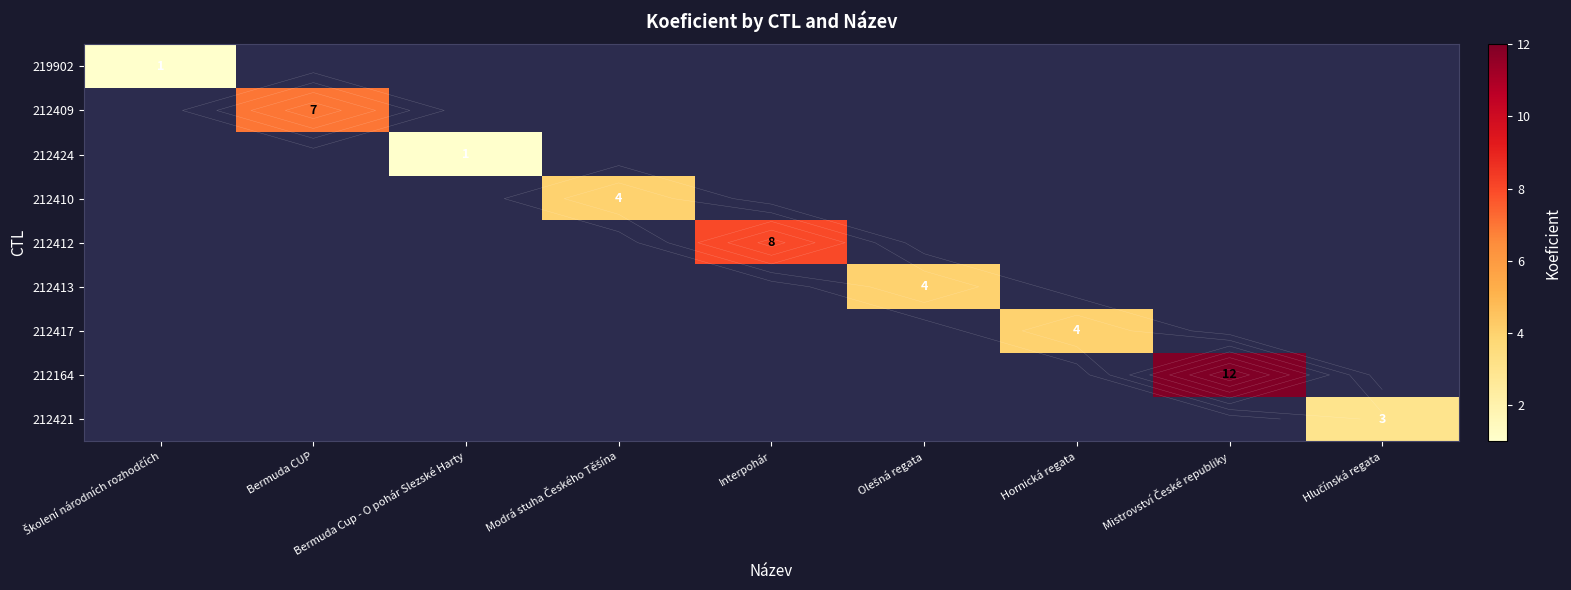

Which series has the largest range (max minus min)?

212164